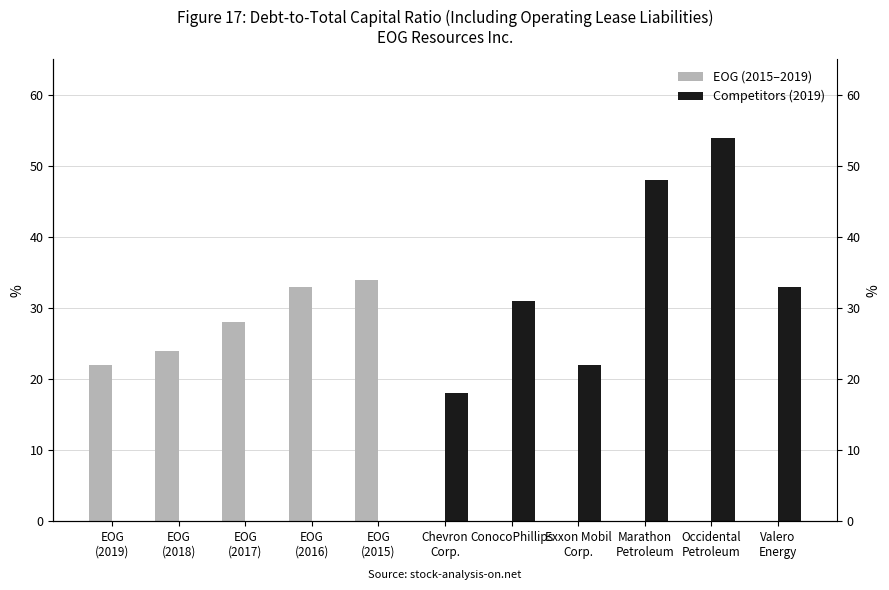

Reading left to right, transcribe all the data shown in this chart.

EOG (2015–2019): EOG
(2019)=0.2	EOG
(2018)=0.2	EOG
(2017)=0.3	EOG
(2016)=0.3	EOG
(2015)=0.3	Chevron
Corp.=0.0	ConocoPhillips=0.0	Exxon Mobil
Corp.=0.0	Marathon
Petroleum=0.0	Occidental
Petroleum=0.0	Valero
Energy=0.0
Competitors (2019): EOG
(2019)=0.0	EOG
(2018)=0.0	EOG
(2017)=0.0	EOG
(2016)=0.0	EOG
(2015)=0.0	Chevron
Corp.=0.2	ConocoPhillips=0.3	Exxon Mobil
Corp.=0.2	Marathon
Petroleum=0.5	Occidental
Petroleum=0.5	Valero
Energy=0.3